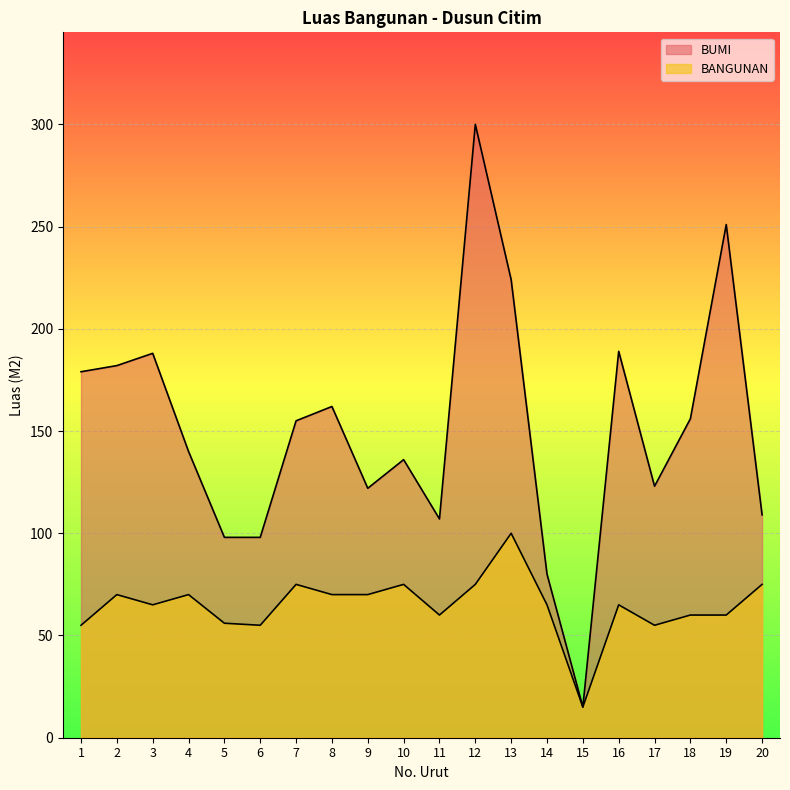

Rank the series by their average value, from lowest to highest.

BANGUNAN, BUMI